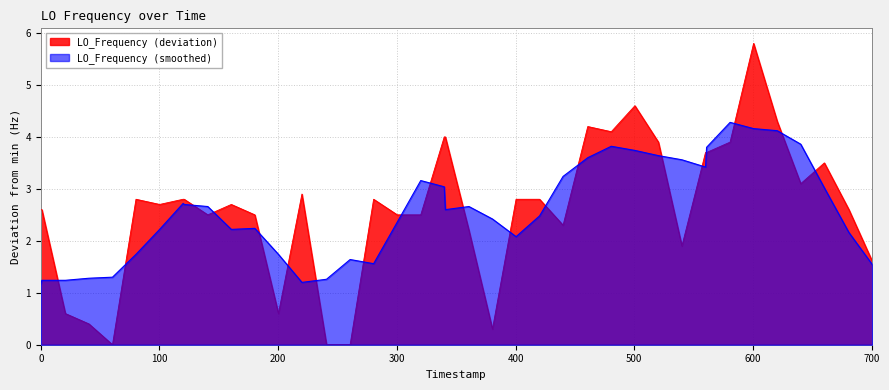

How many data points are above 2?

31